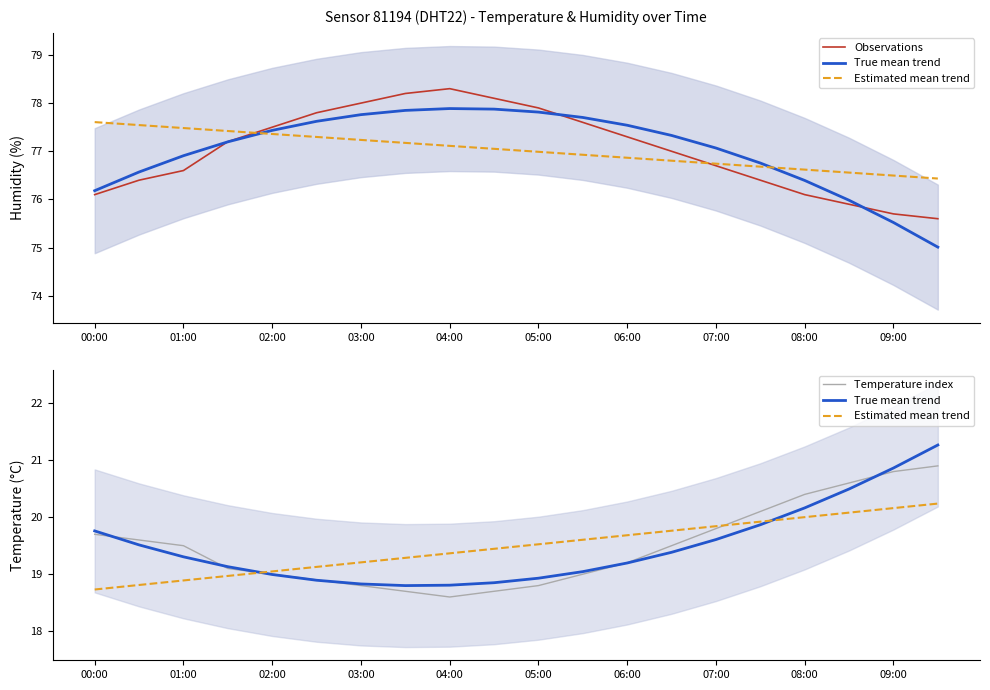

True or false: Observations has a value of 77.0 at 13.

True